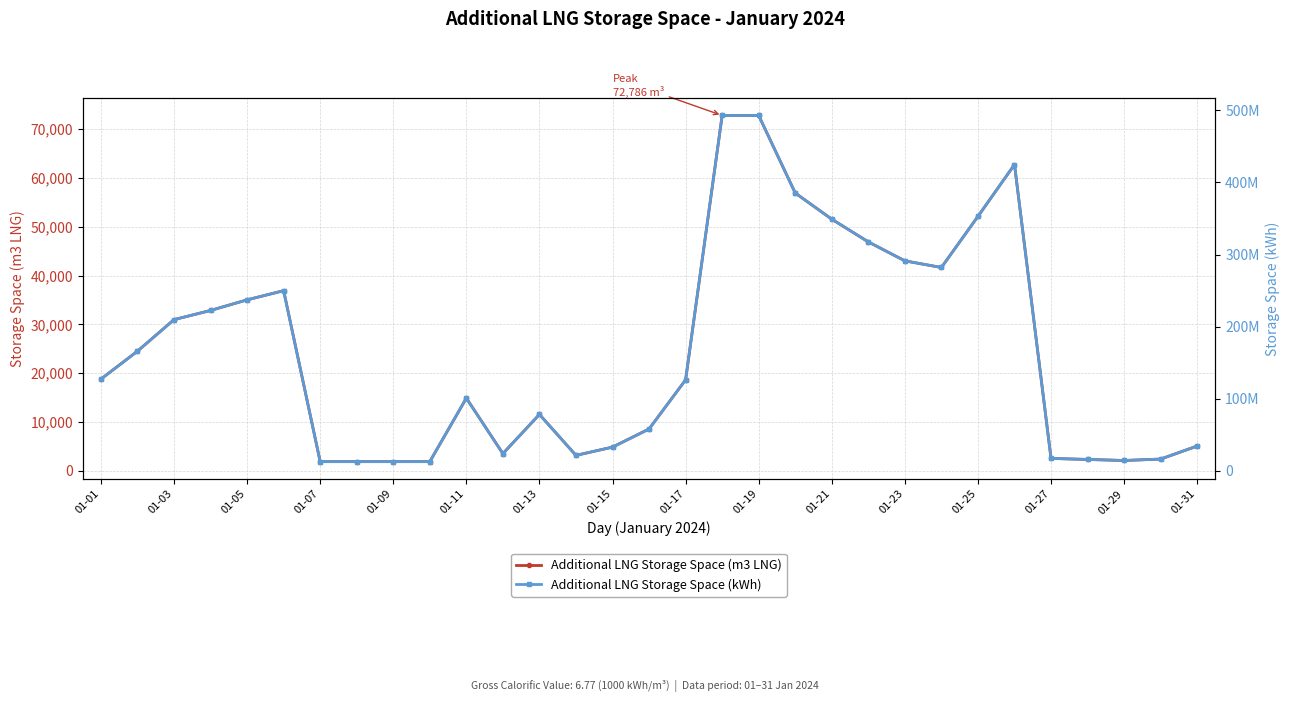

What is the difference between the maximum and minimum values in the Additional LNG Storage Space (kWh) series?

479844090